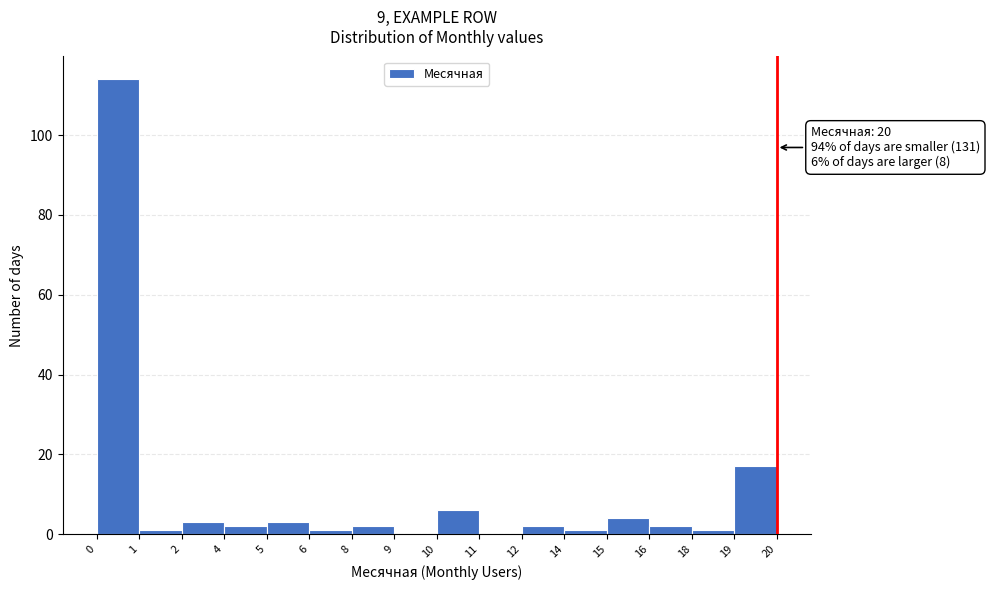

What is the sum of all values?

159